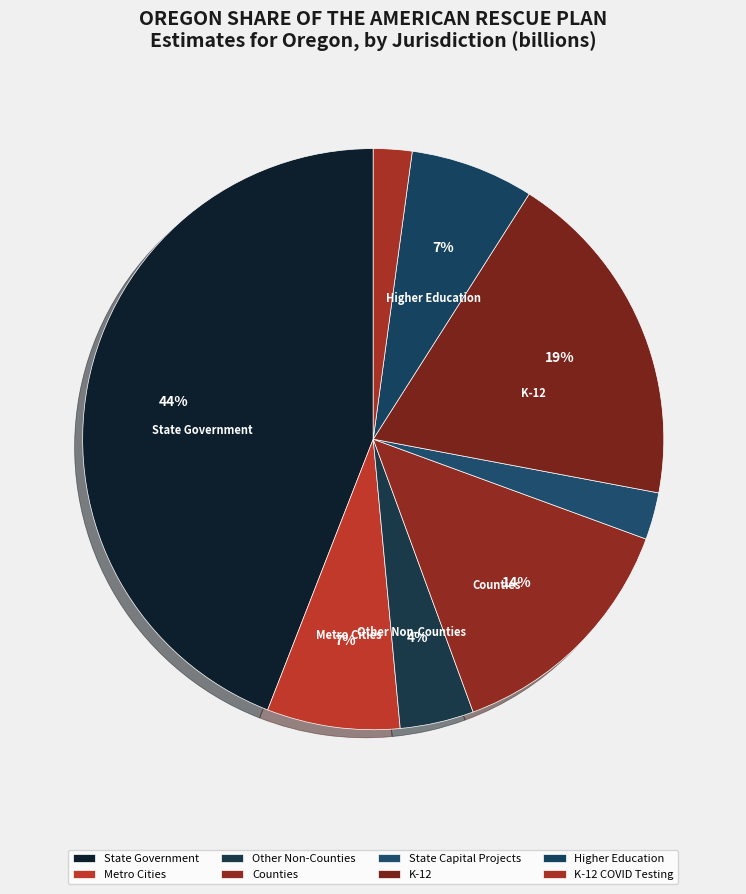

Do Higher Education and State Capital Projects together represent more than half of the pie?

No